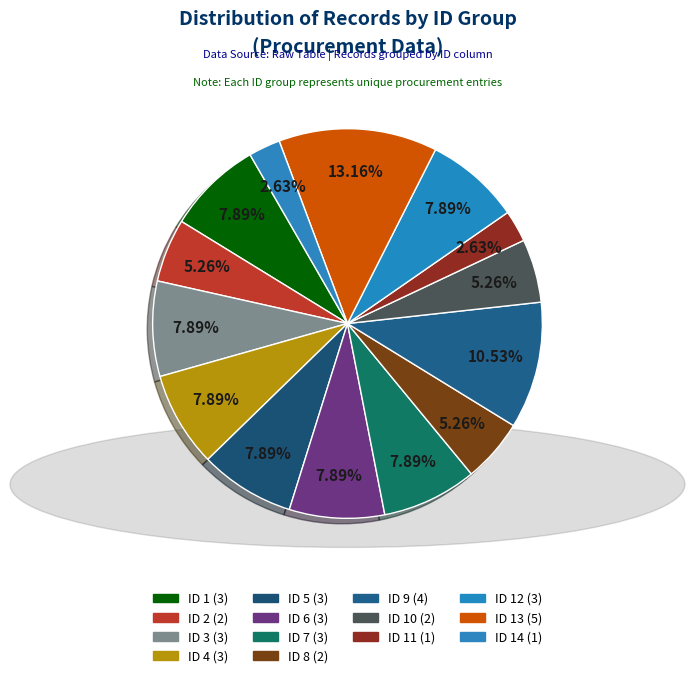

How many slices are in this pie chart?

14